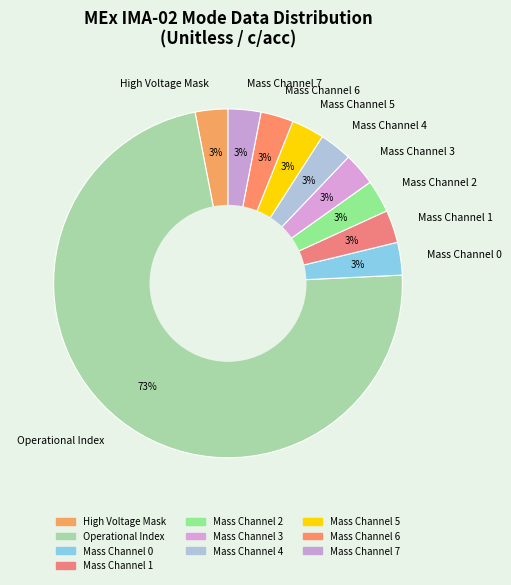

What is the majority slice?

Operational Index